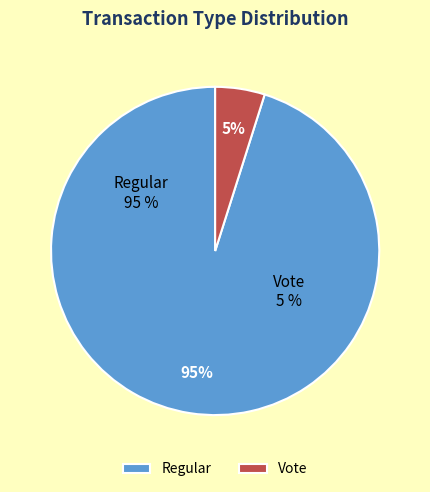

Approximately how many times larger is the value at Regular compared to Vote?

19.5